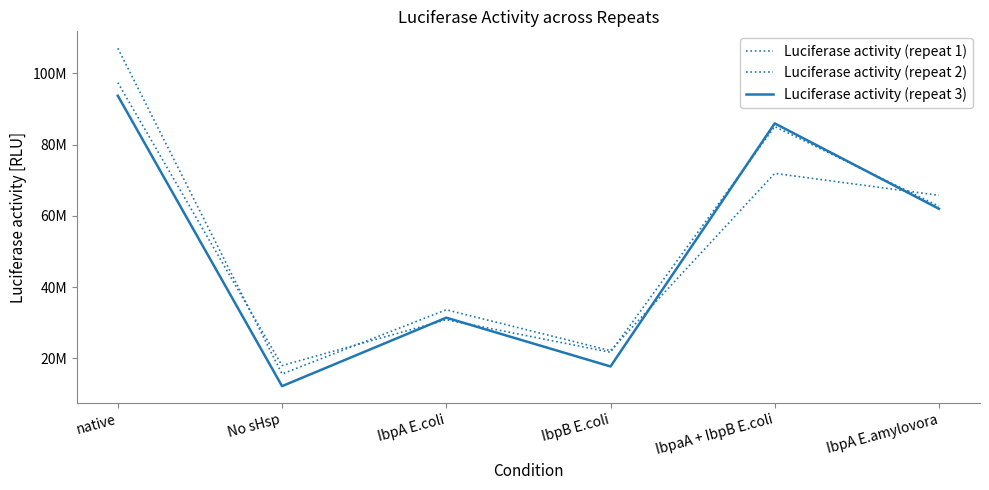

What is the label of the 1st point from the left?

native